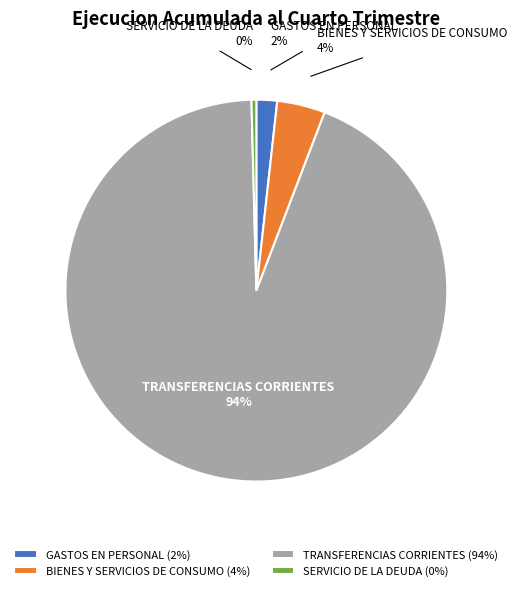

Is there any slice that represents more than half of the pie?

Yes